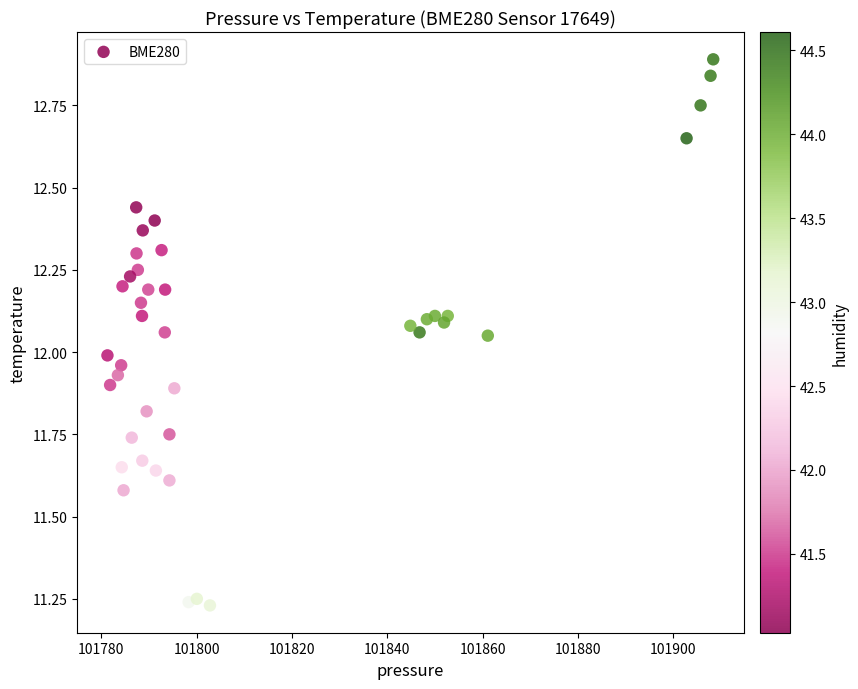

What is the range of X values (max minus min)?

127.1